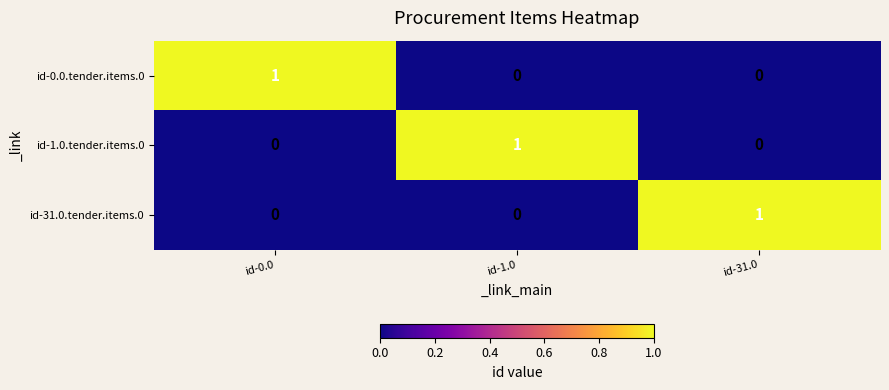

At which label does id-0.0.tender.items.0 reach its peak?

id-0.0